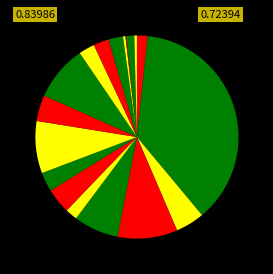

Rank the categories by value from lowest to highest.

上小阿仁村, 小坂町, 八峰町, 三種町, 国立, 男鹿市, 仙北市, にかほ市, 北秋田市, 鹿角市, 湯沢市, 潟上市, 能代市, 大館市, 由利本荘市, 大仙市, 横手市, 秋田市